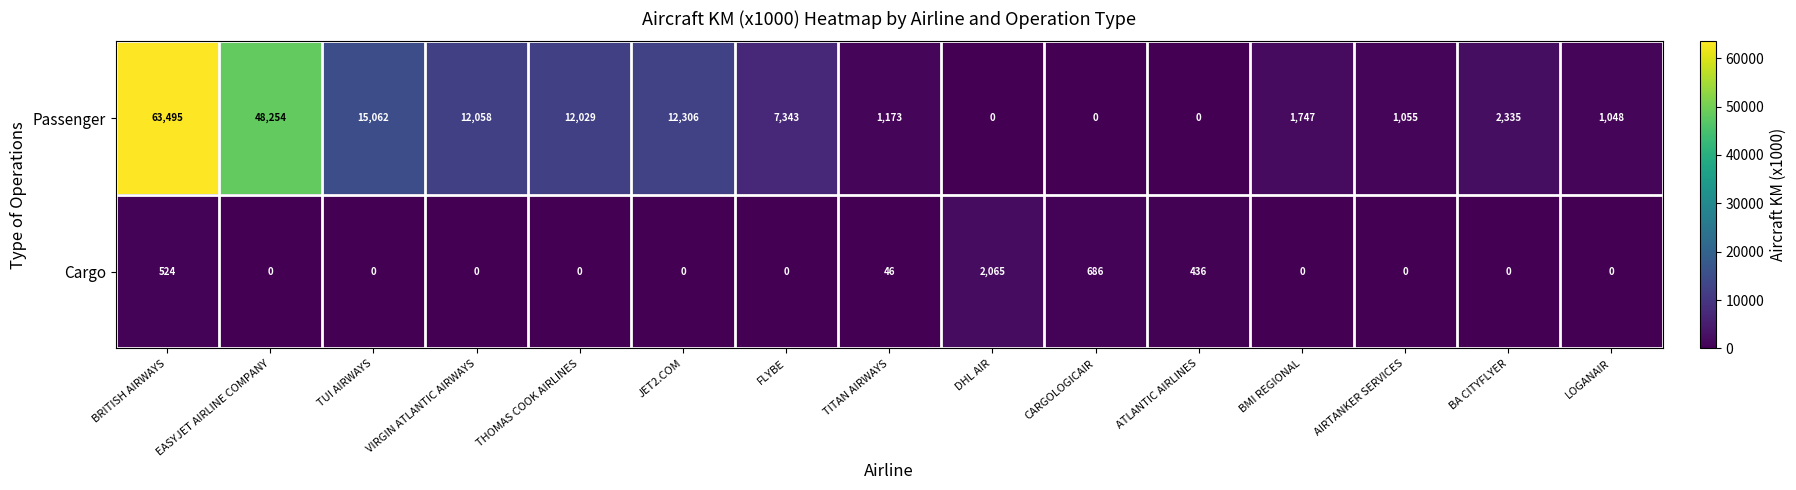

The Cargo series shows -756 at BA CITYFLYER. True or false?

False